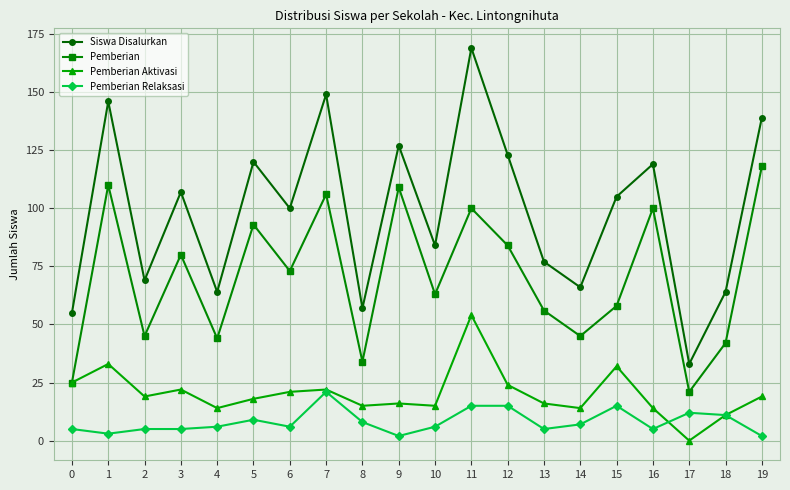

At 12, list the series in order from smallest to largest.

Pemberian Relaksasi, Pemberian Aktivasi, Pemberian, Siswa Disalurkan